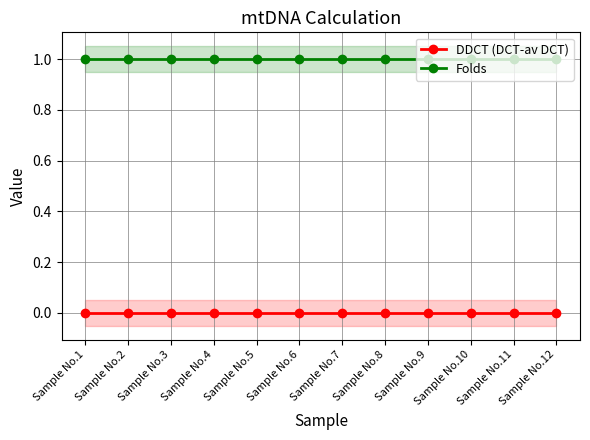

List the series in order of their peak value, lowest first.

DDCT (DCT-av DCT), Folds